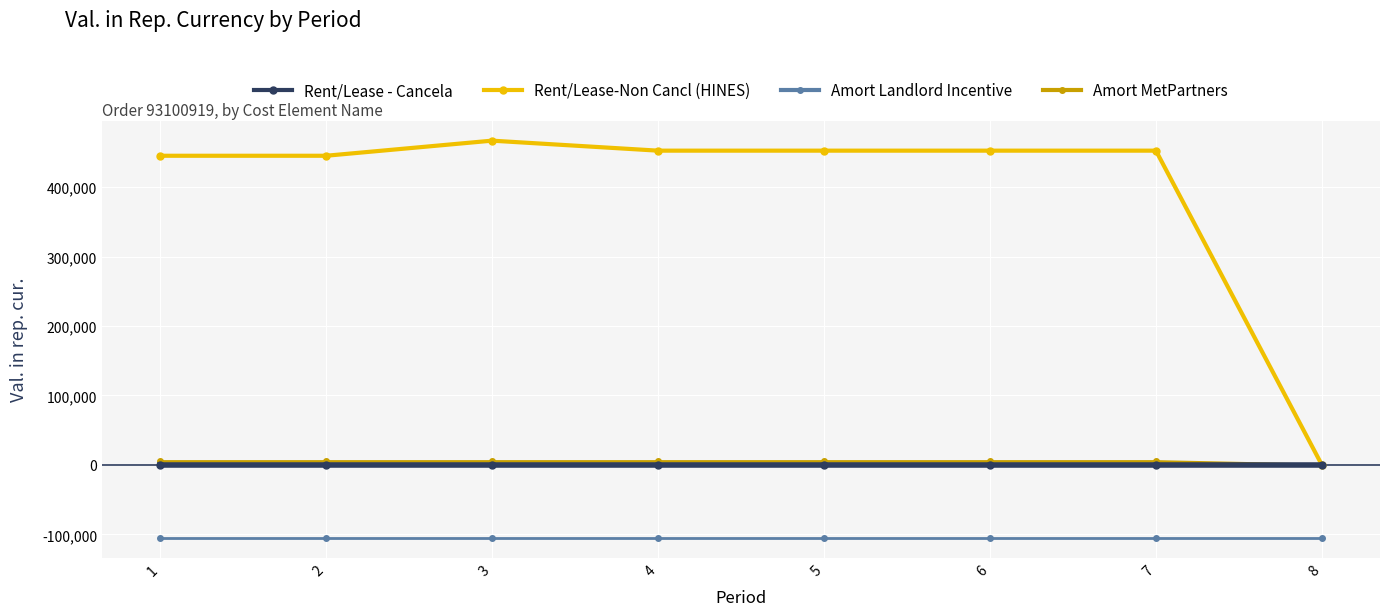

What is the total value across all series at 1?

345928.1